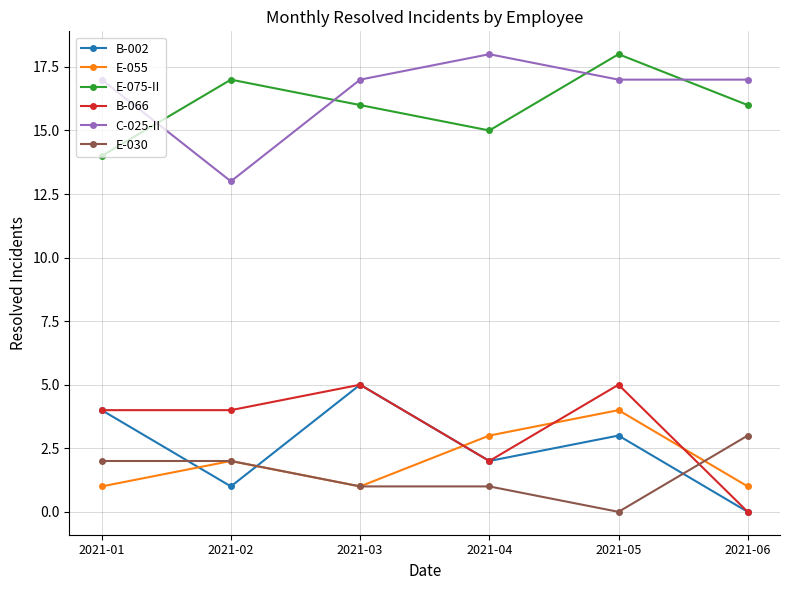

Does the chart display data point markers on the line(s)?

Yes